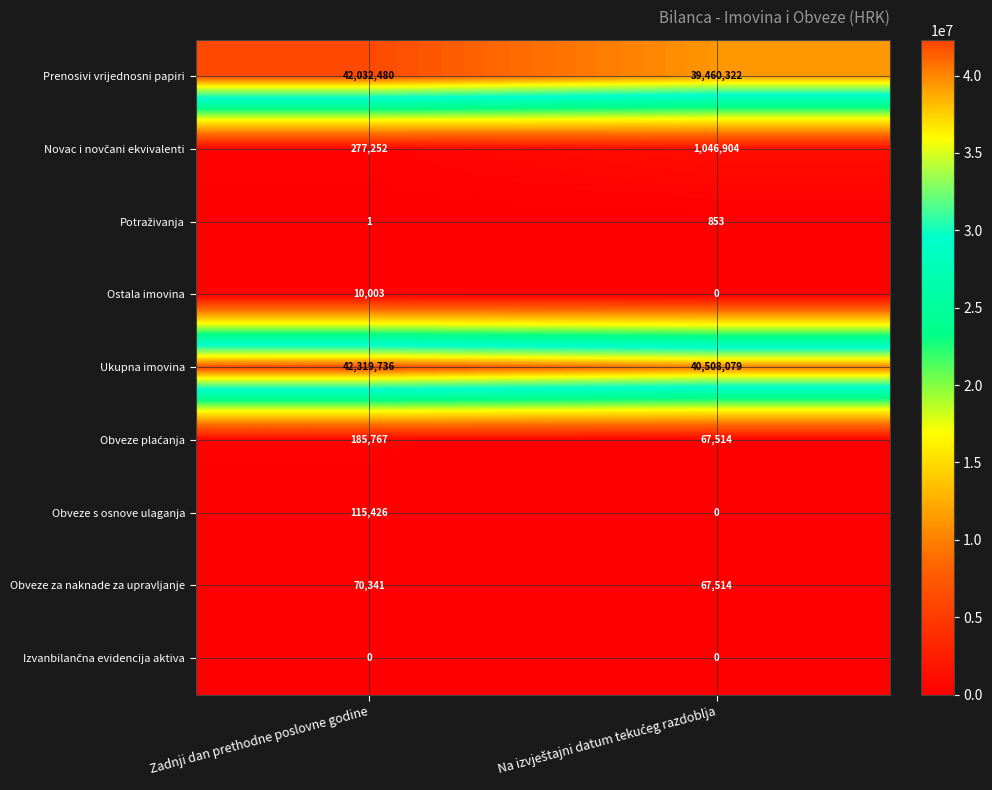

What is the total value across all series at Zadnji dan prethodne poslovne godine?

85011006